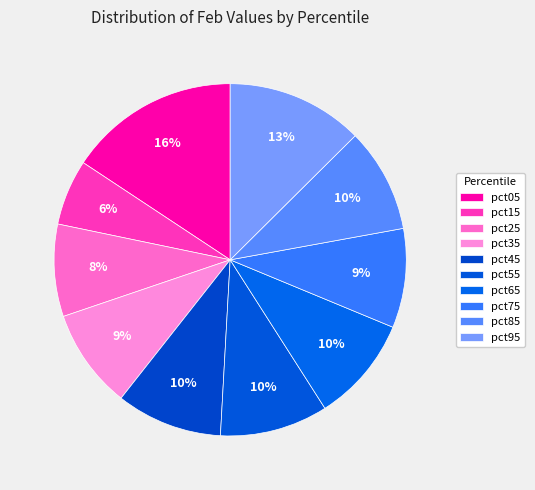

Count the number of slices in the pie.

10